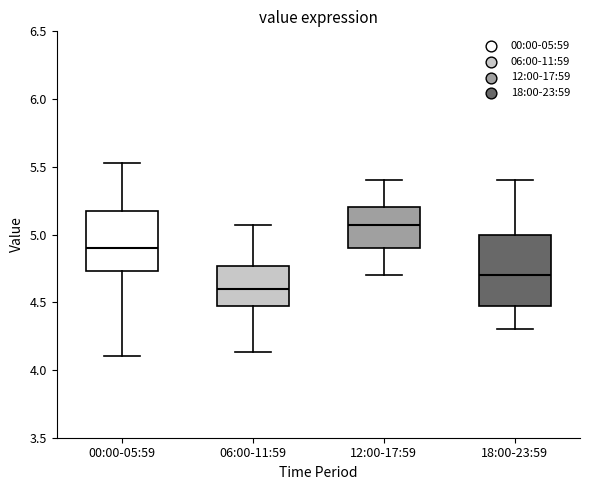

Where is the lower edge of the box for 06:00-11:59 on the y-axis? The values are not printed on the chart, so give them approximately, as read against the axis.

4.45